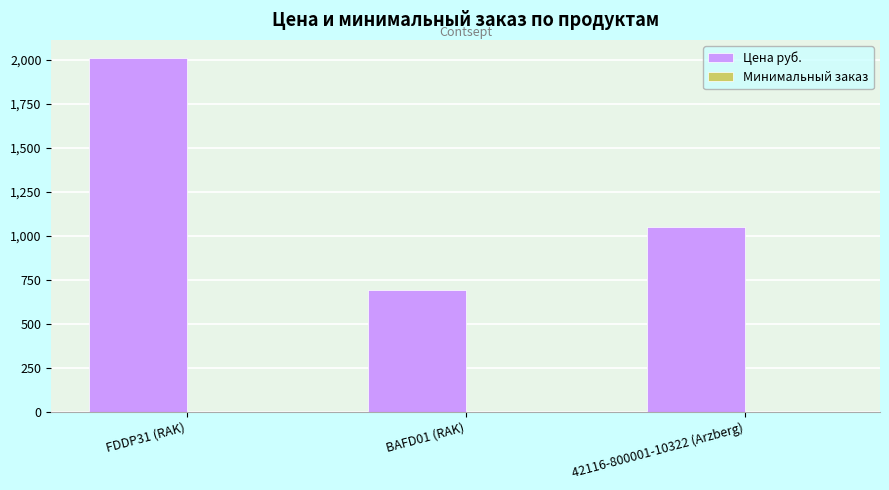

Are the bars grouped side by side (vs. stacked)?

Yes